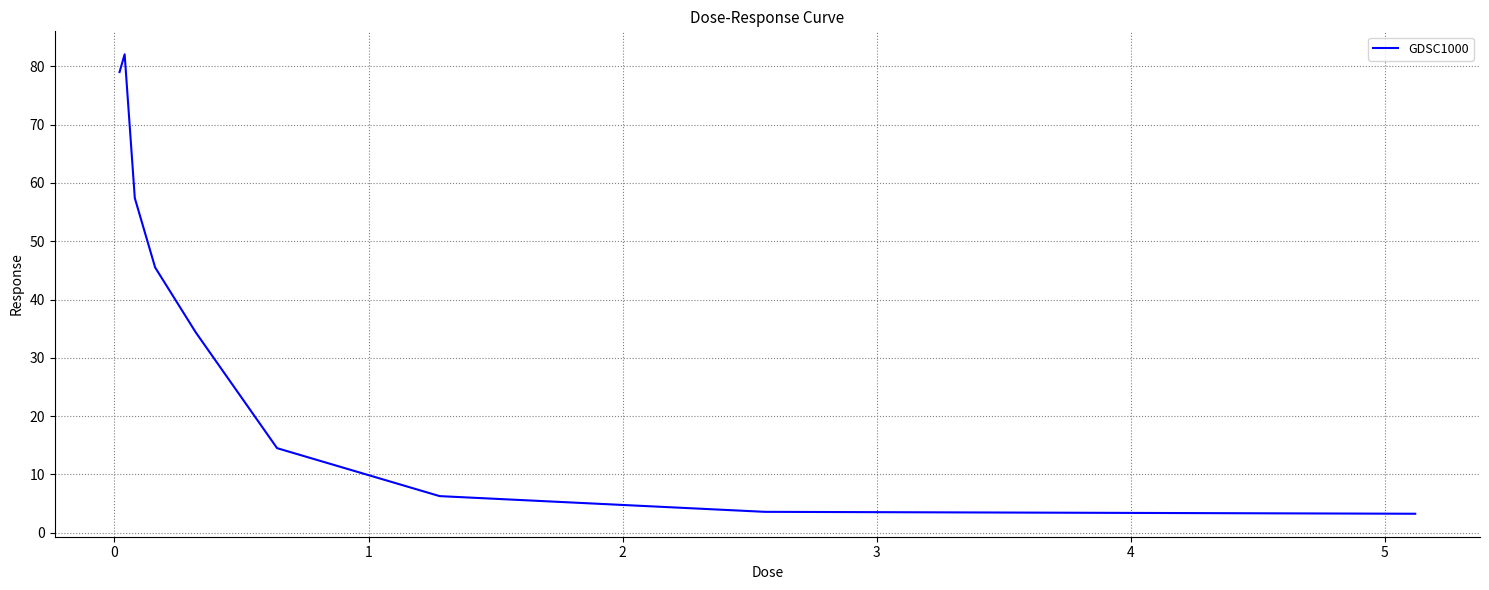

What is the minimum value shown in the chart?

3.2